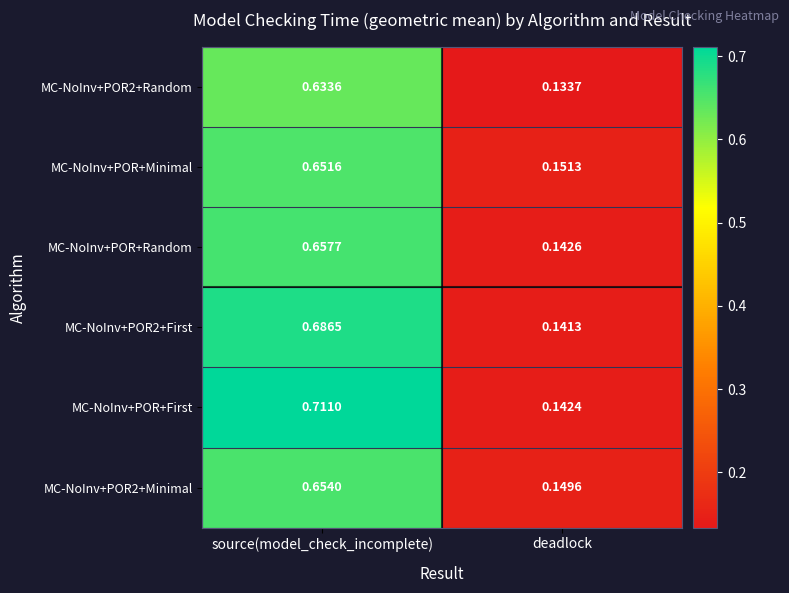

Which category has the lowest value across all series?

deadlock